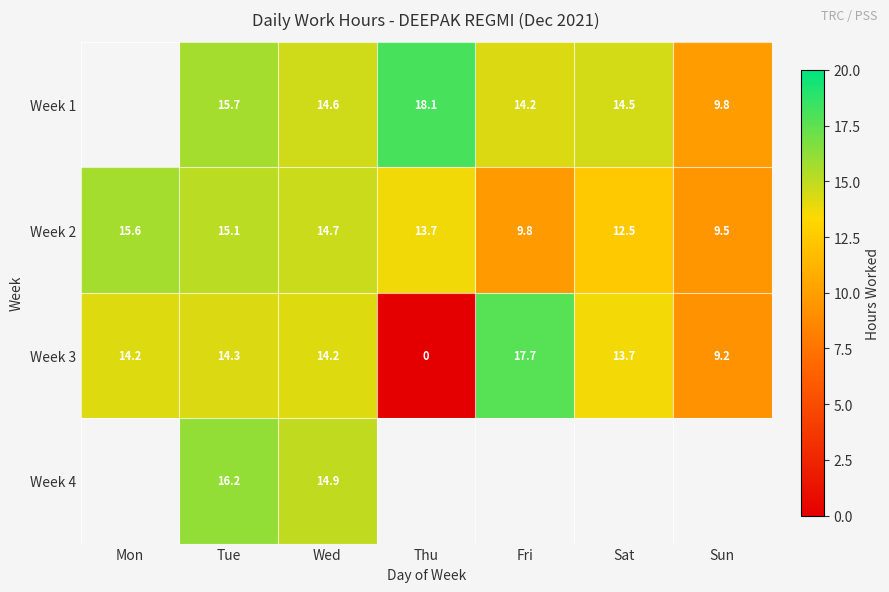

Rank the categories by Week 2 value from highest to lowest.

Mon, Tue, Wed, Thu, Sat, Fri, Sun